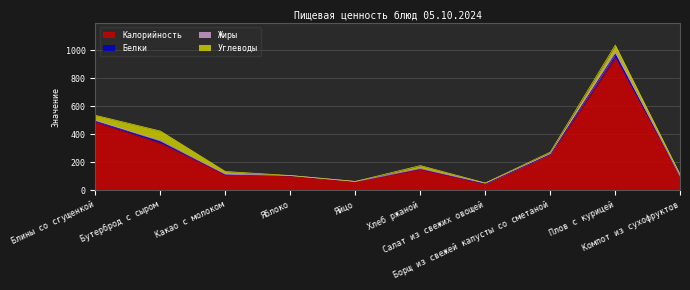

What is the difference between the highest and lowest values at Салат из свежих овощей?

44